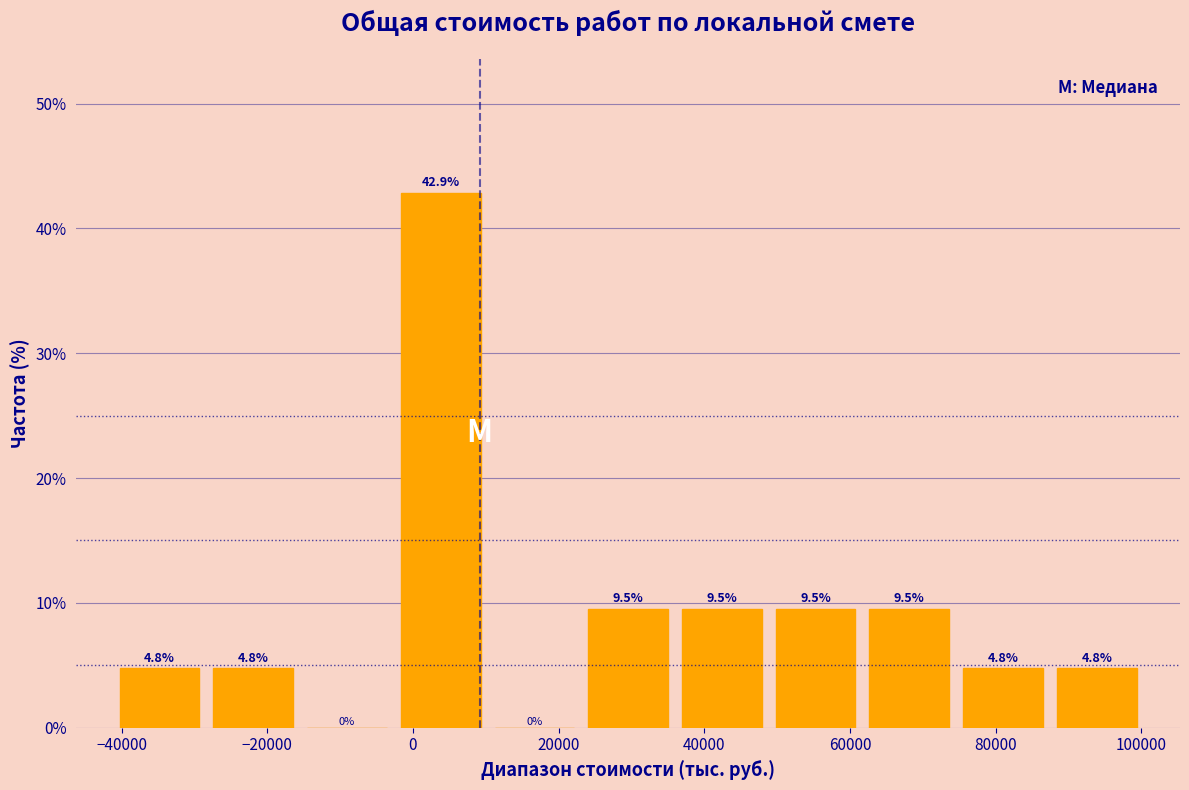

Reading left to right, list every bar in this chart as the range it spans on the x-axis followed by its height. The bar edges are not printed on the chart, so give them approximately, as read against the axis.

-42000 to -28000: 4.8
-28000 to -16000: 4.8
-16000 to -2000: 0.0
-2000 to 10000: 42.9
10000 to 24000: 0.0
24000 to 36000: 9.5
36000 to 48000: 9.5
48000 to 62000: 9.5
62000 to 74000: 9.5
74000 to 88000: 4.8
88000 to 100000: 4.8